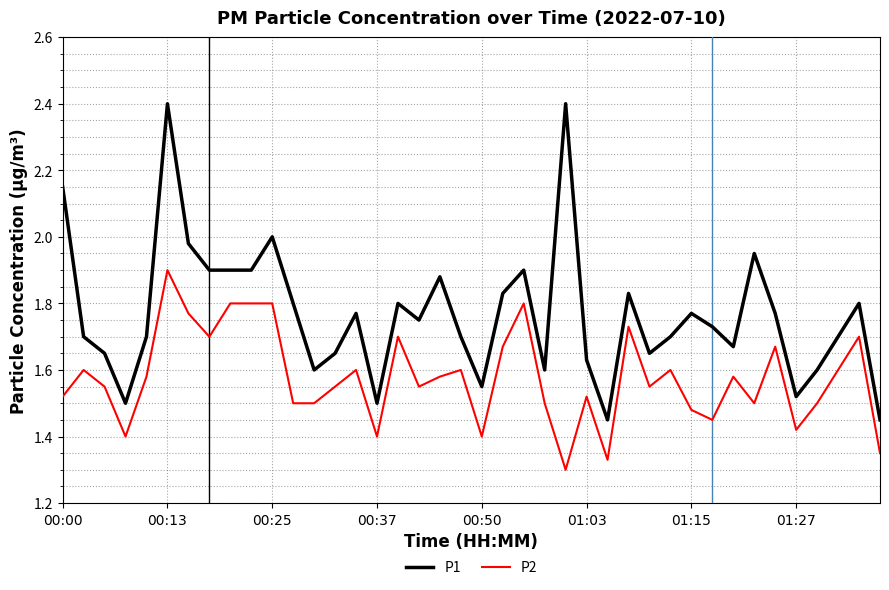

Which series has the largest total across all categories?

P1